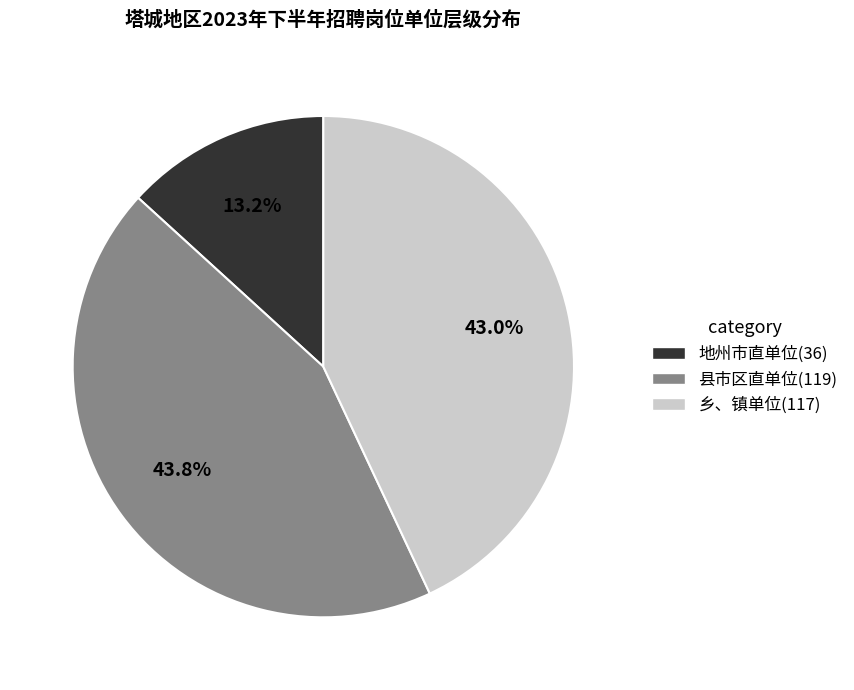

Does 县市区直单位 account for over 50% of the chart?

No